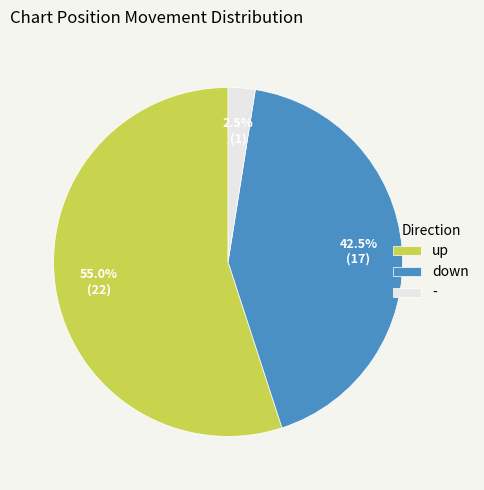

How many segments does this pie chart have?

3